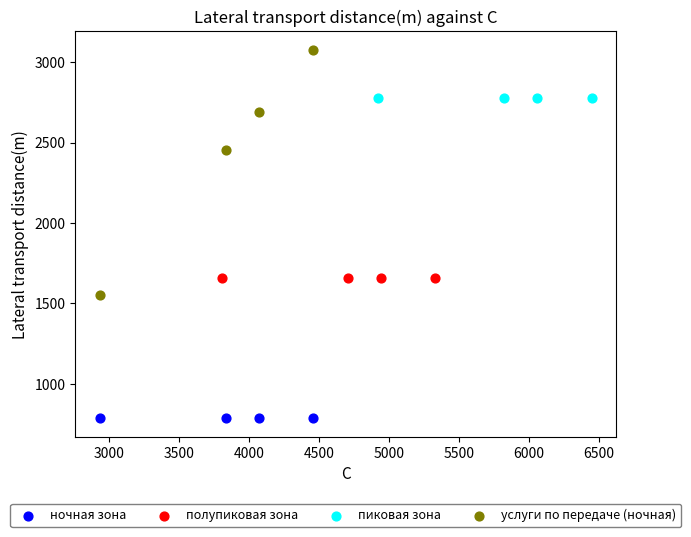

Which series reaches the maximum Y coordinate?

услуги по передаче (ночная)